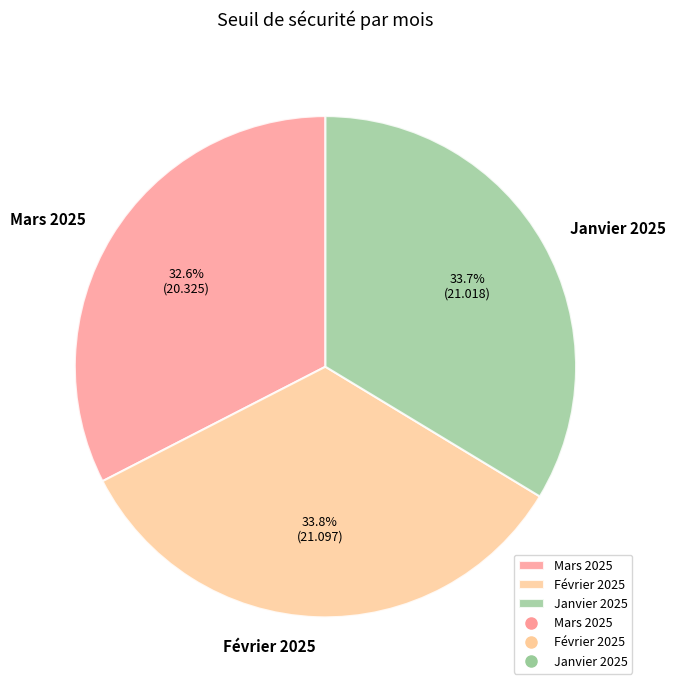

What is the total percentage of Janvier 2025 and Mars 2025?

66.2%